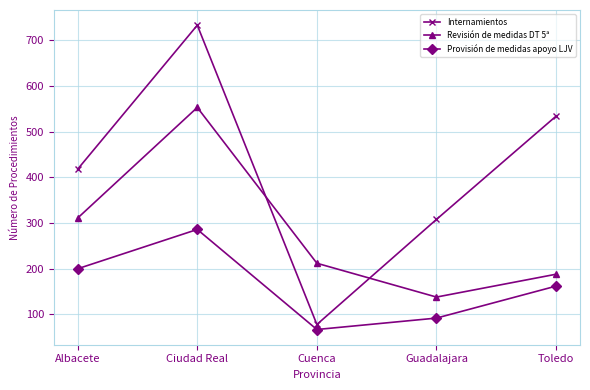

True or false: Provisión de medidas apoyo LJV has a value of 125 at Guadalajara.

False